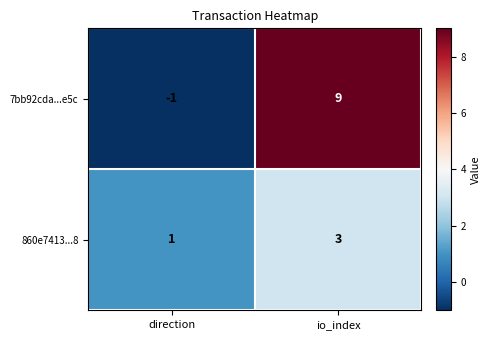

Where is 860e7413...8 nearest to the value 2?

direction